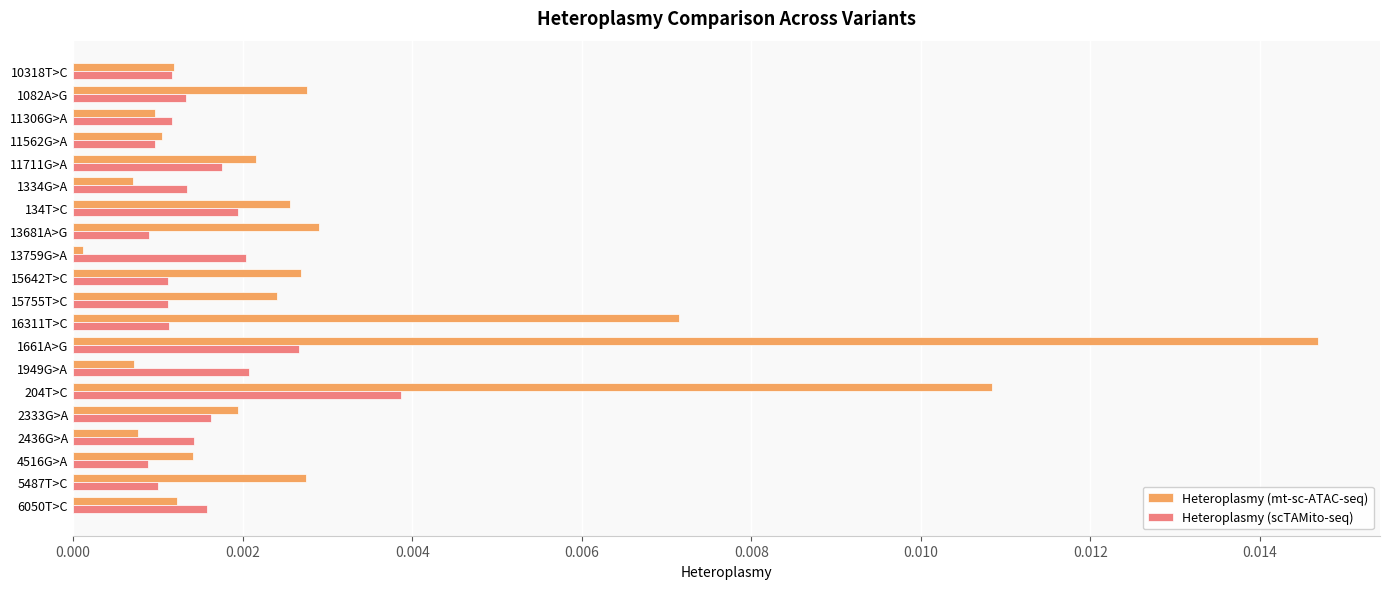

Which series has the widest spread of values?

Heteroplasmy (mt-sc-ATAC-seq)